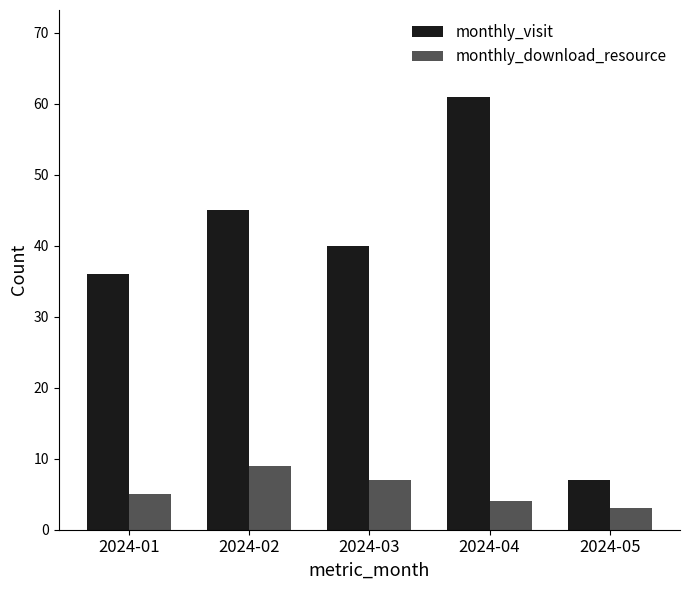

Reading right to left, what are all the values shown in this chart?

monthly_visit: 7	61	40	45	36
monthly_download_resource: 3	4	7	9	5